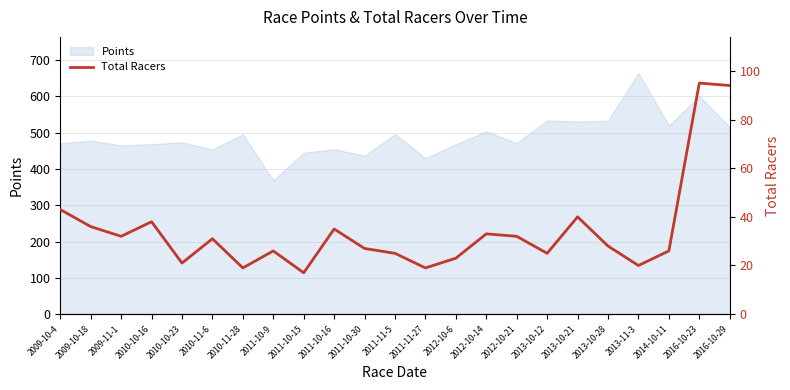

Is it true that Points equals 473.4 at 2010-10-23?

True